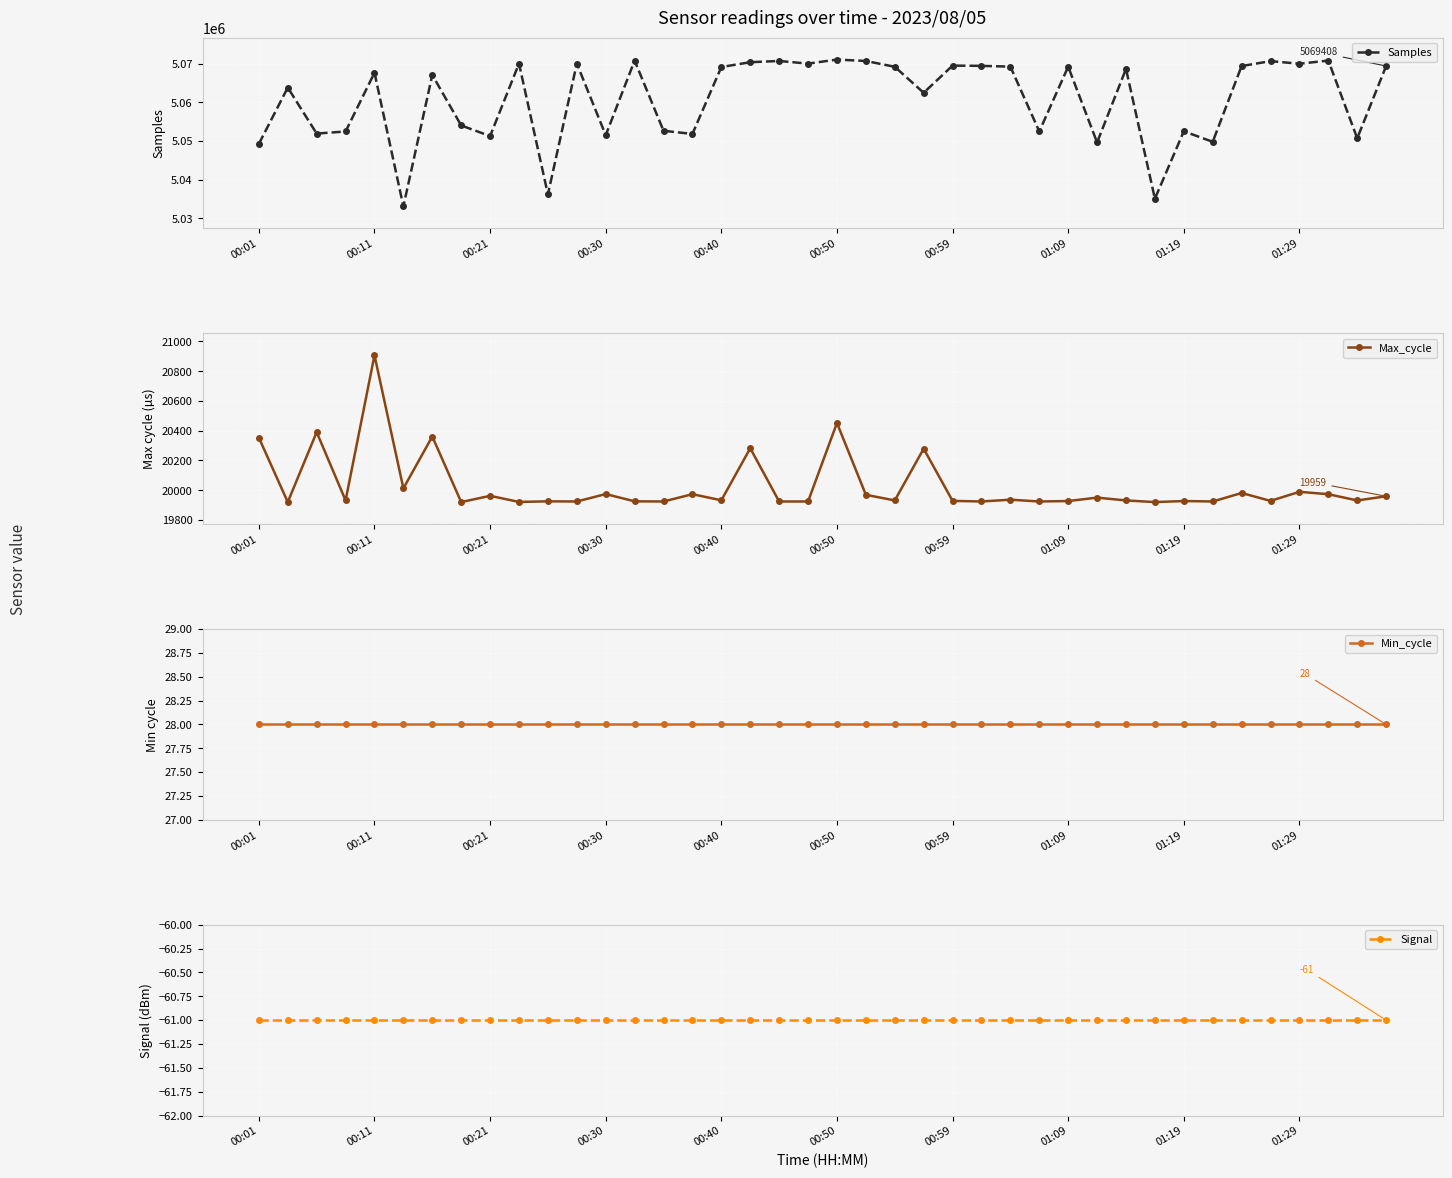

True or false: Samples has more than 0 interior local peaks.

True